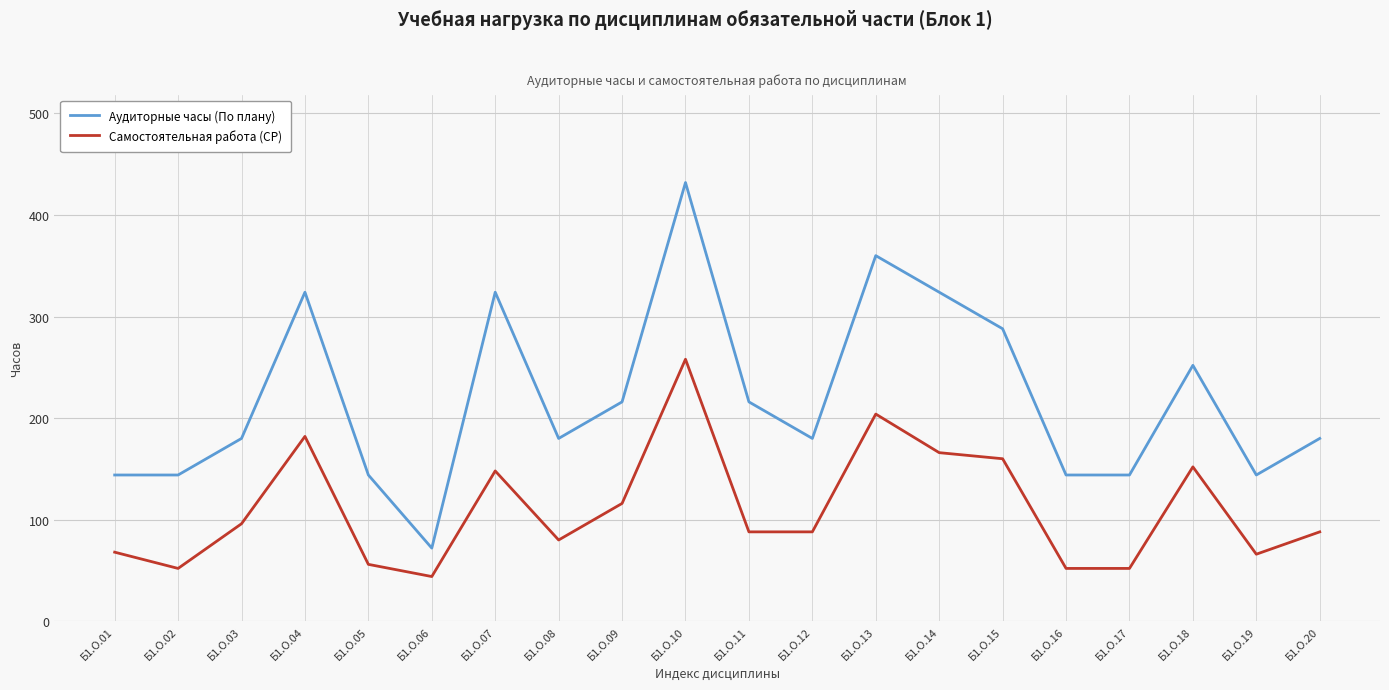

Which series has the largest total across all categories?

Аудиторные часы (По плану)